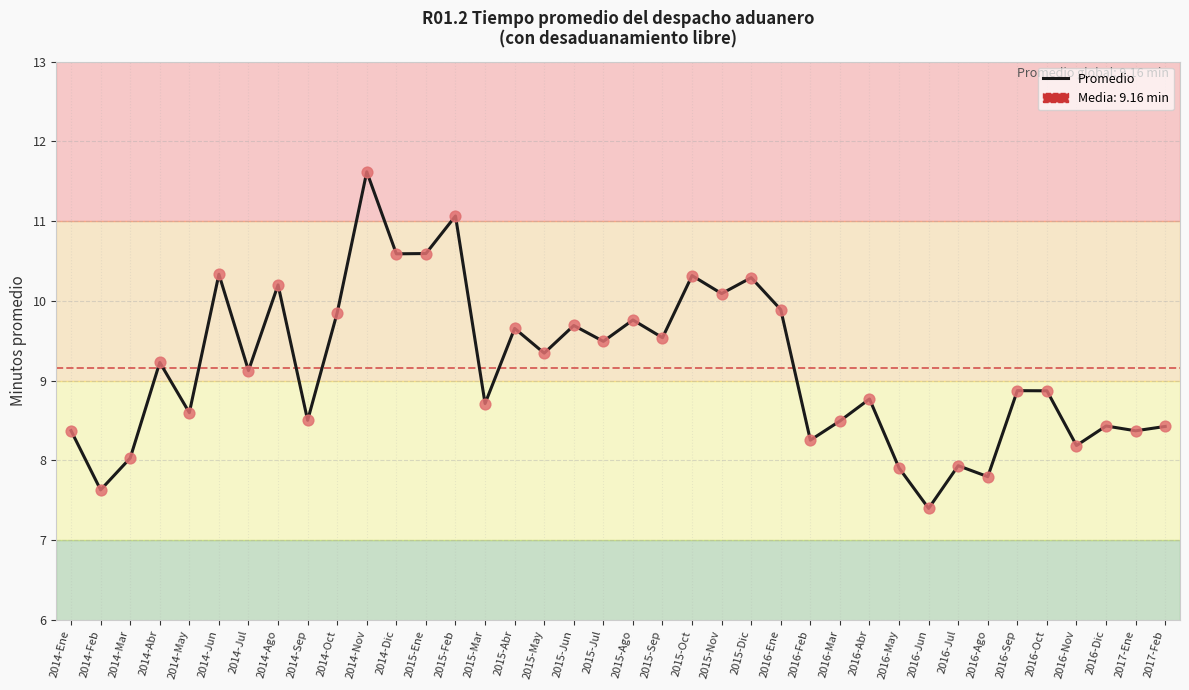

Between 2014-Oct and 2015-Jun, which is larger?

2014-Oct